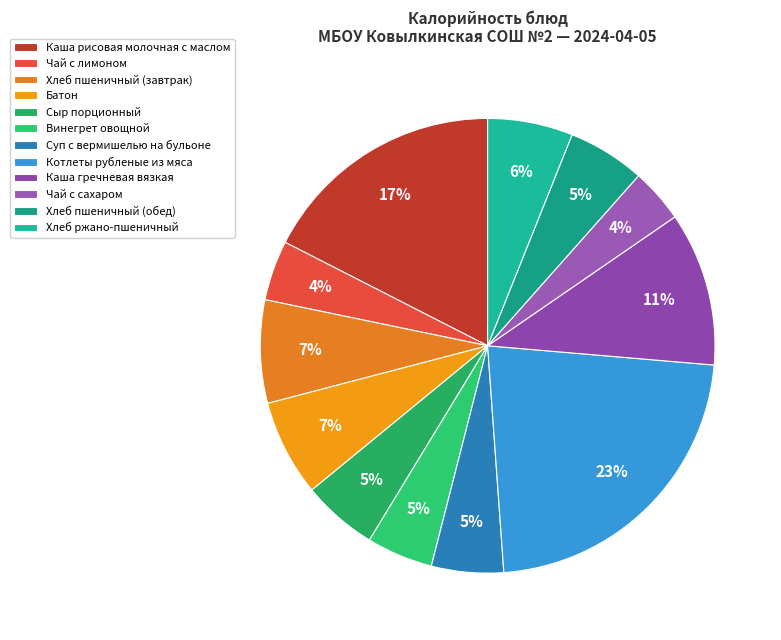

Rank the categories by value from highest to lowest.

Котлеты рубленые из мяса, Каша рисовая молочная с маслом, Каша гречневая вязкая, Хлеб пшеничный (завтрак), Батон, Хлеб ржано-пшеничный, Хлеб пшеничный (обед), Сыр порционный, Суп с вермишелью на бульоне, Винегрет овощной, Чай с лимоном, Чай с сахаром